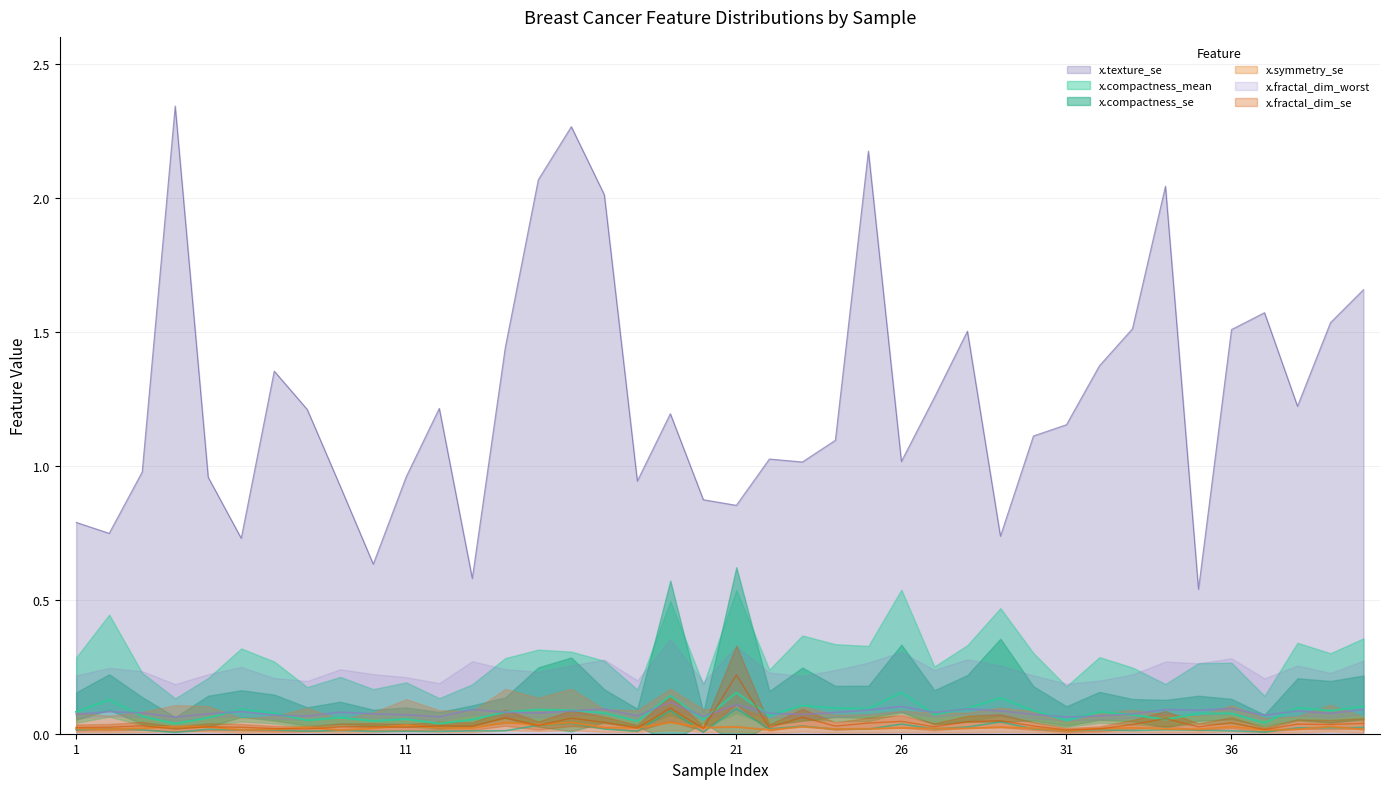

Where do x.compactness_se and x.fractal_dim_se first cross each other?

14 and 15